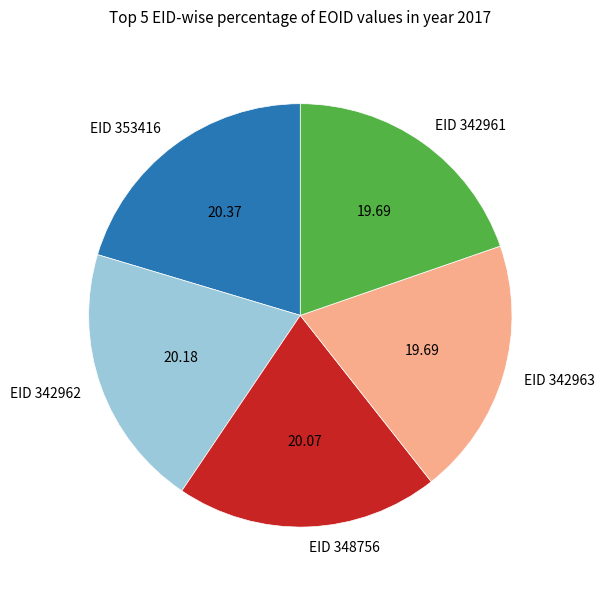

Does EID 342963 account for over 50% of the chart?

No